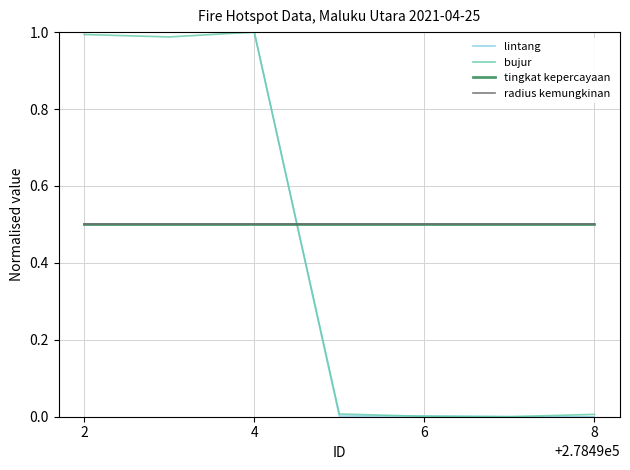

How many lines are shown in the chart?

4